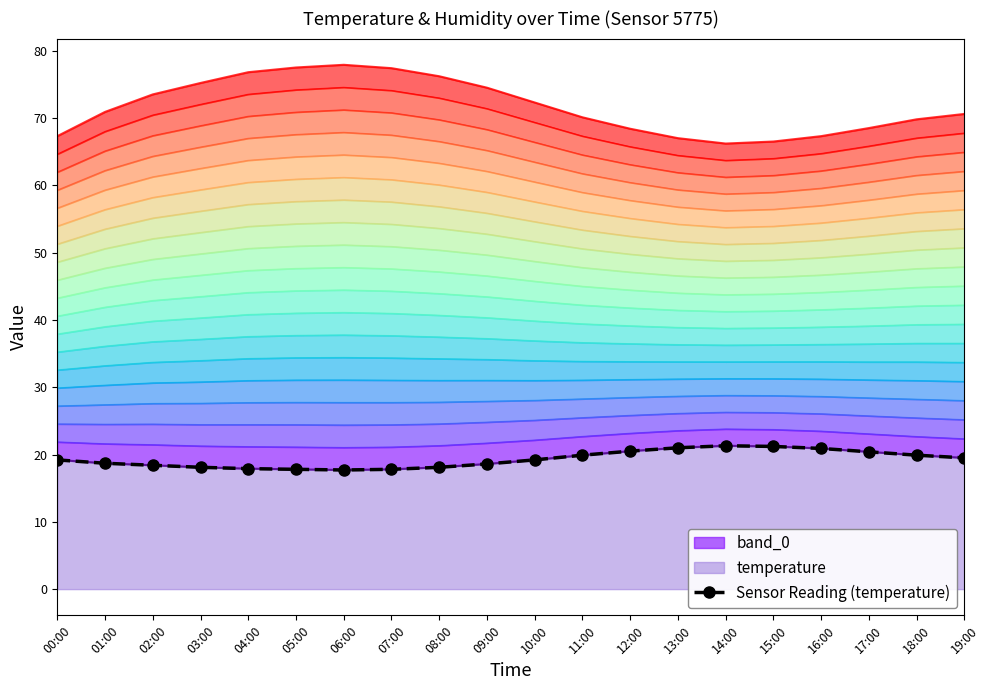

List the labels in order of value, smallest first.

06:00, 05:00, 07:00, 04:00, 03:00, 08:00, 02:00, 09:00, 01:00, 00:00, 10:00, 19:00, 11:00, 18:00, 17:00, 12:00, 16:00, 13:00, 15:00, 14:00